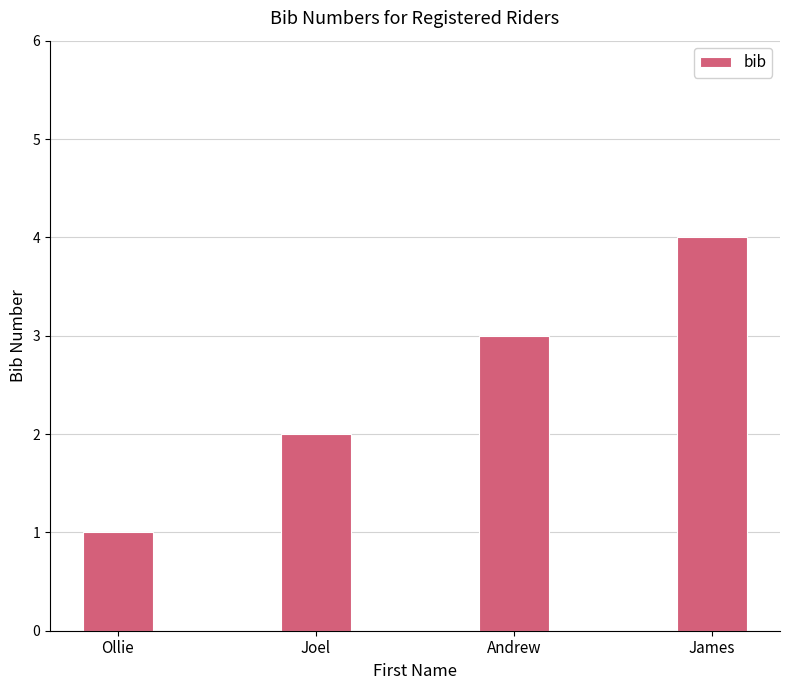

Which category has the highest value across all series?

James